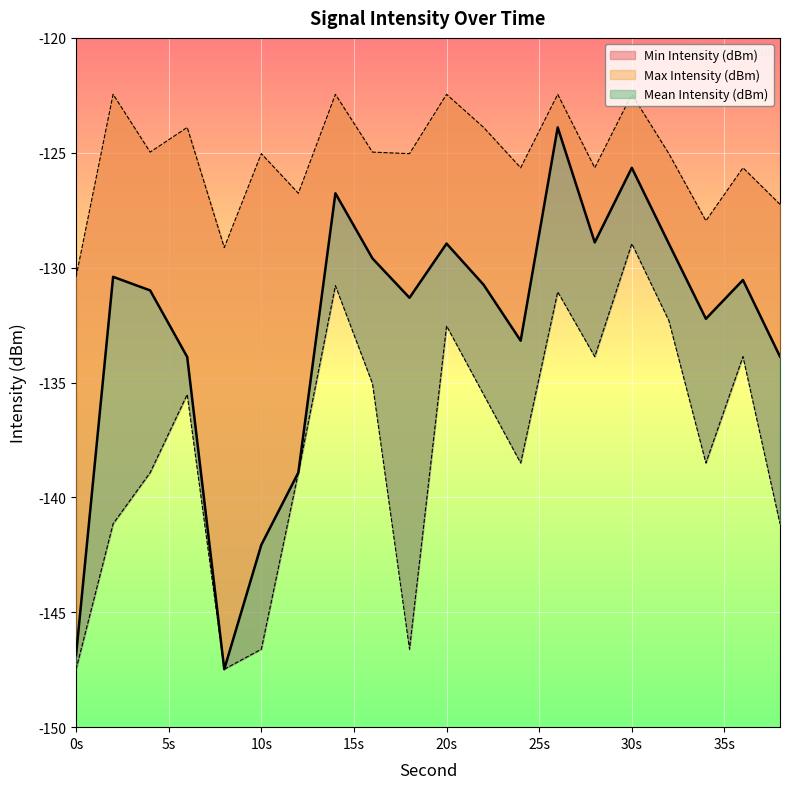

True or false: Max Intensity (dBm) and Min Intensity (dBm) cross at least once.

False